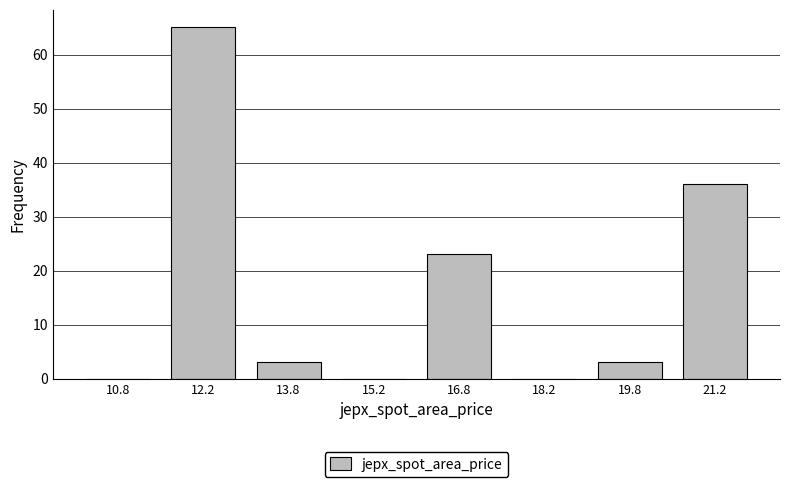

Which range on the x-axis has the tallest bar?

11.5 to 13.0